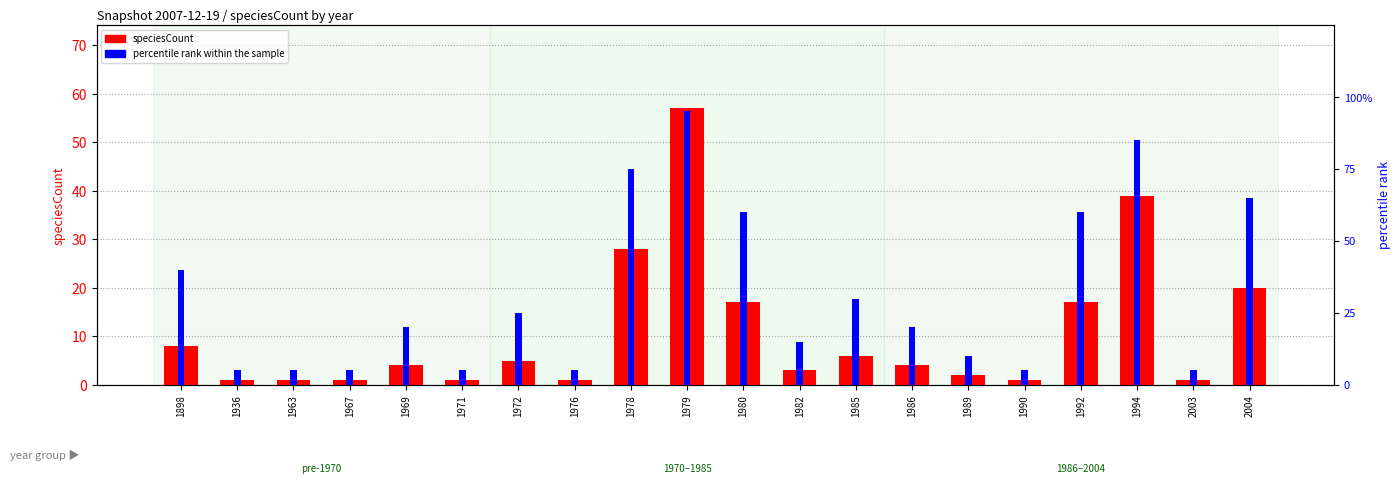

At how many categories does at least one series exceed 74?

3